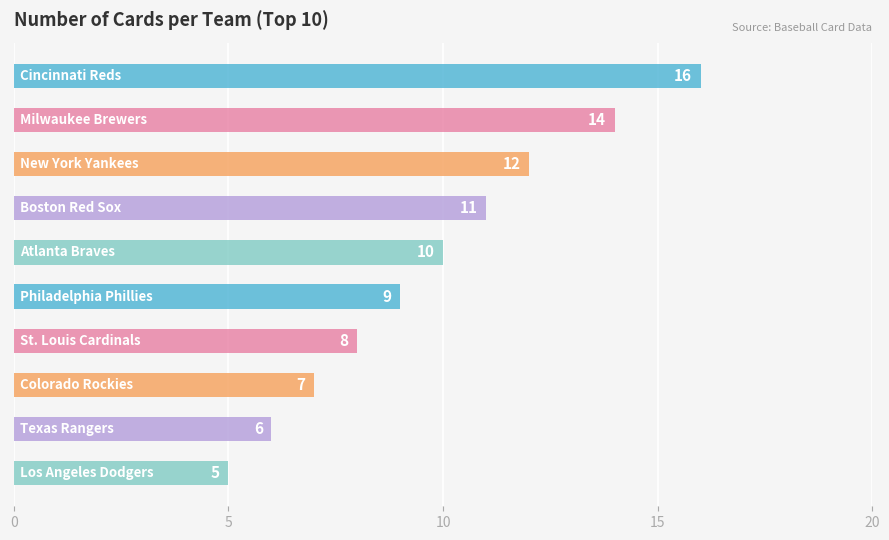

What is the sum of all values?

98